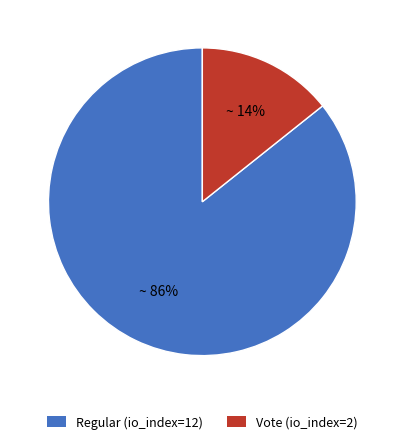

The Regular (io_index=12) slice represents 74% of the pie. True or false?

False